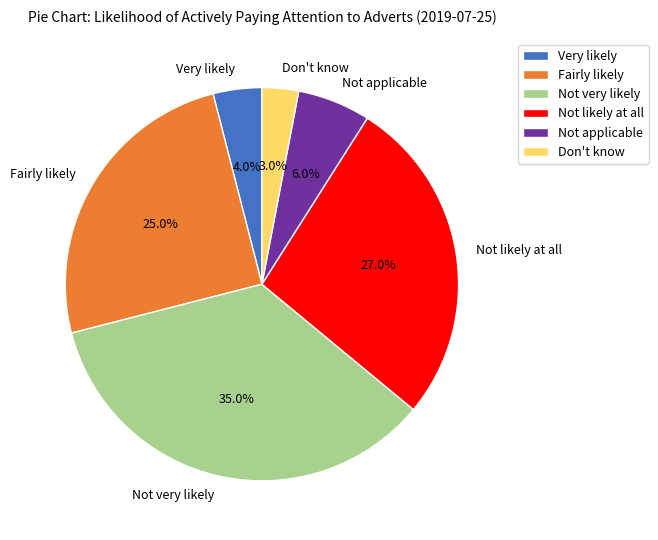

Rank the categories by value from highest to lowest.

Not very likely, Not likely at all, Fairly likely, Not applicable, Very likely, Don't know